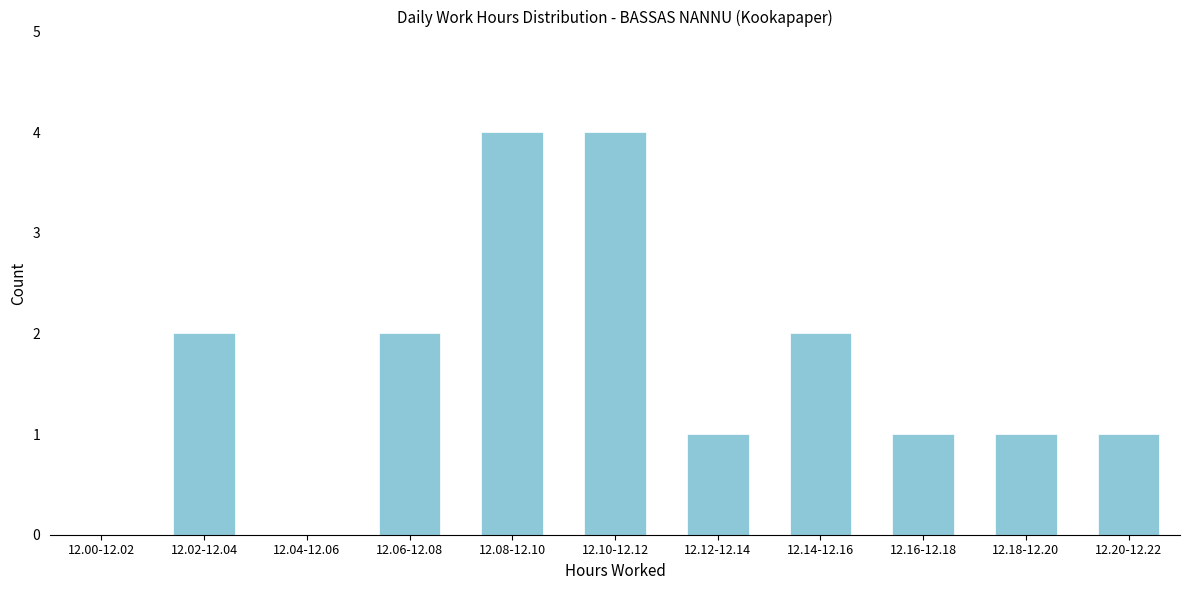

Reading right to left, extract all data points from this chart.

12.20-12.22=1	12.18-12.20=1	12.16-12.18=1	12.14-12.16=2	12.12-12.14=1	12.10-12.12=4	12.08-12.10=4	12.06-12.08=2	12.04-12.06=0	12.02-12.04=2	12.00-12.02=0